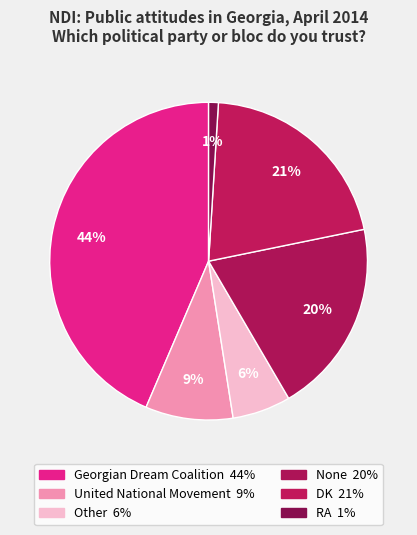

Does RA represent more than half of the total?

No